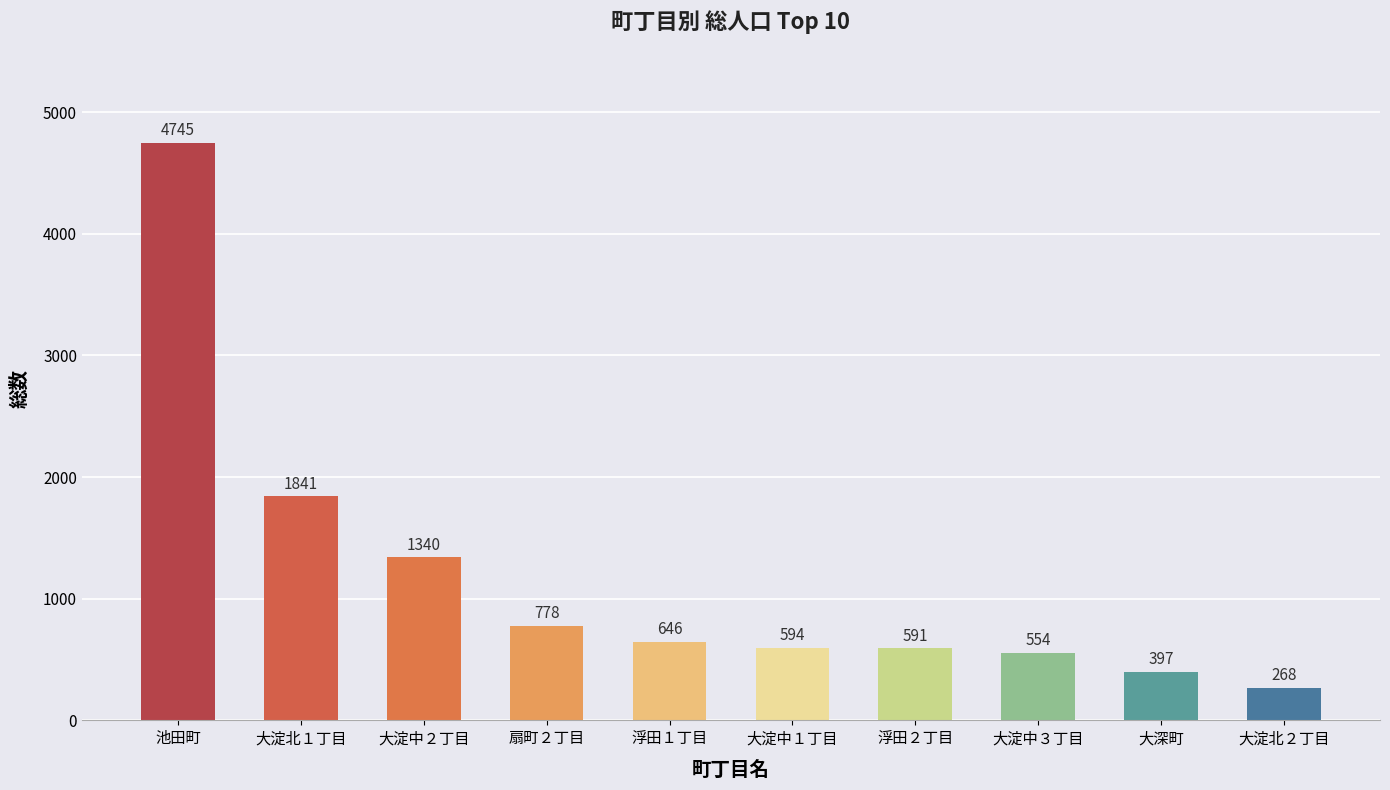

What is the value of the 7th bar from the left?

591